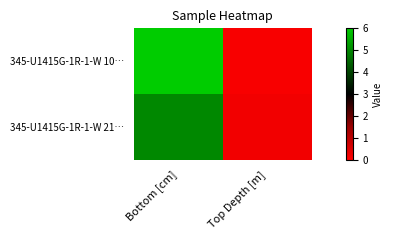

Reading left to right, transcribe all the data shown in this chart.

345-U1415G-1R-1-W 10…: Bottom [cm]=6.0	Top Depth [m]=0.1
345-U1415G-1R-1-W 21…: Bottom [cm]=5.0	Top Depth [m]=0.2